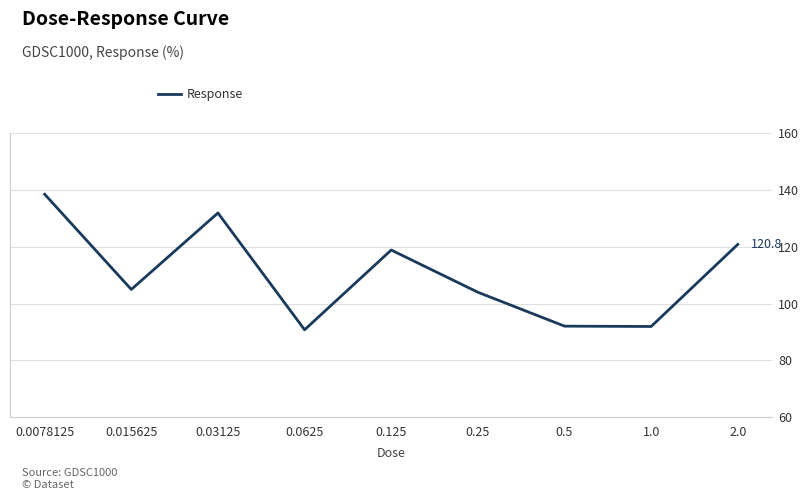

What is the minimum value shown in the chart?

90.8